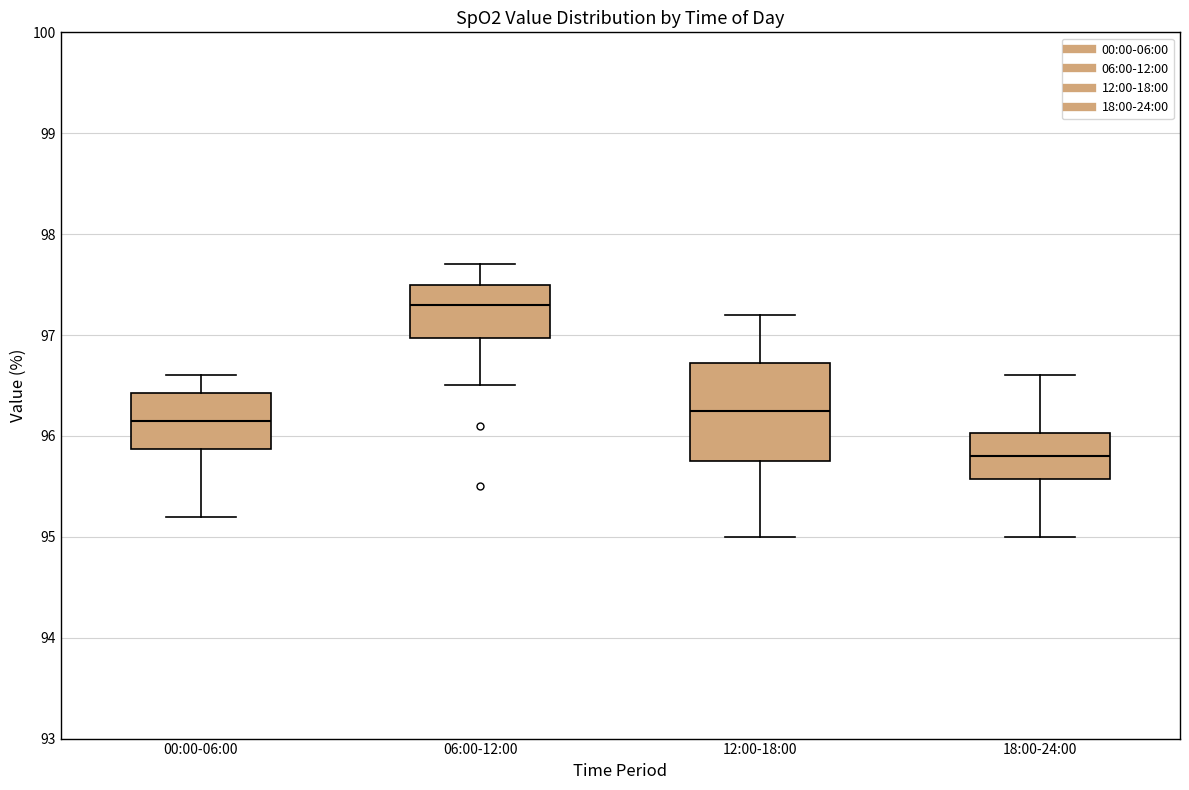

Reading left to right, read every box against the y-axis: the position of its median line, the range the box covers, and the ends of its whiskers. The values are not printed on the chart, so give them approximately, as read against the axis.

00:00-06:00: median 96.2, box 95.9 to 96.4, whiskers 95.2 to 96.6
06:00-12:00: median 97.3, box 97.0 to 97.5, whiskers 96.5 to 97.7
12:00-18:00: median 96.3, box 95.8 to 96.7, whiskers 95.0 to 97.2
18:00-24:00: median 95.8, box 95.6 to 96.0, whiskers 95.0 to 96.6